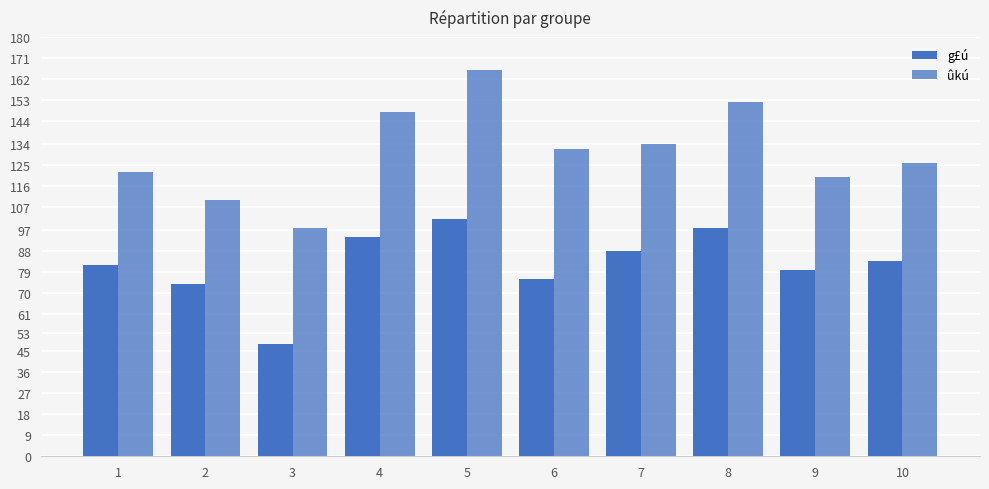

How many values in the g£ú series are below 84?

5